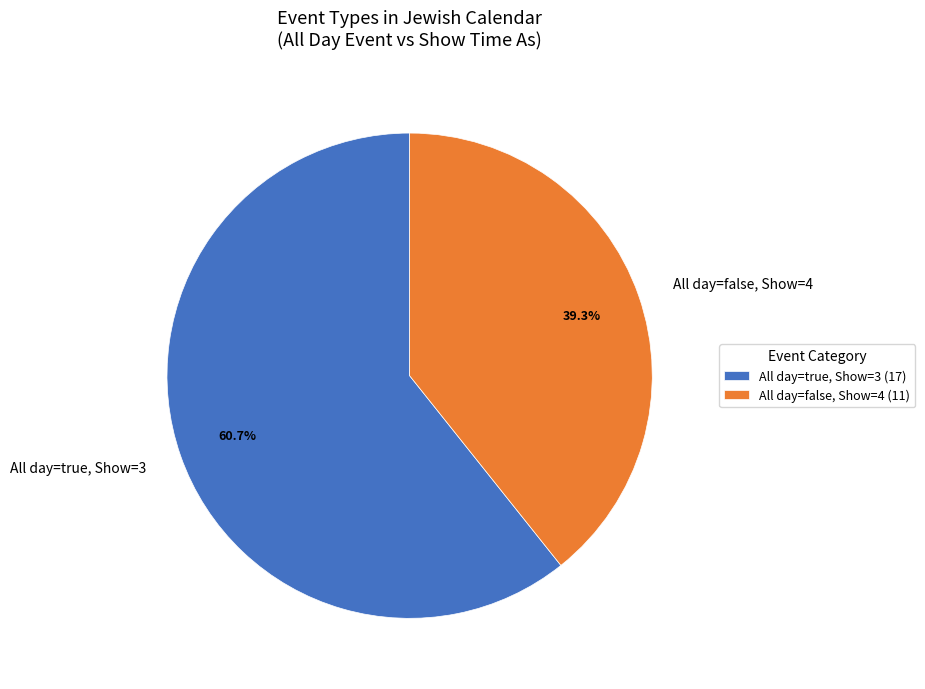

What portion of the pie excludes All day=true, Show=3?

39.3%